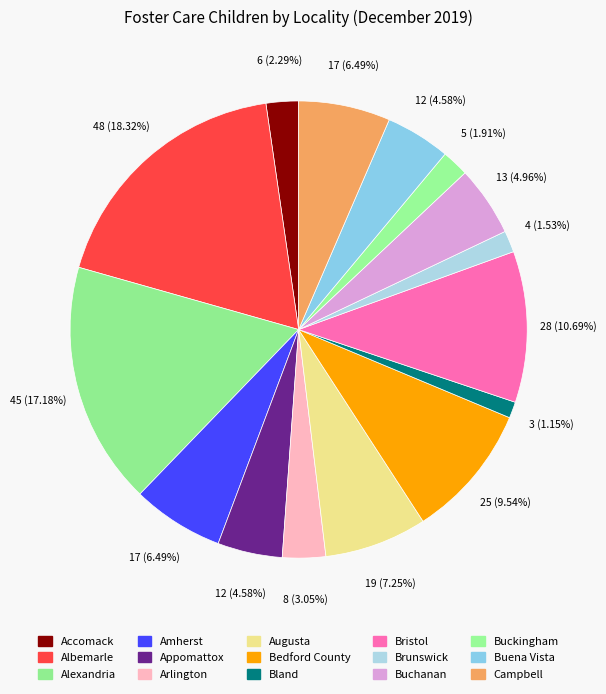

What is the change in value from Bland to Buchanan?

+10